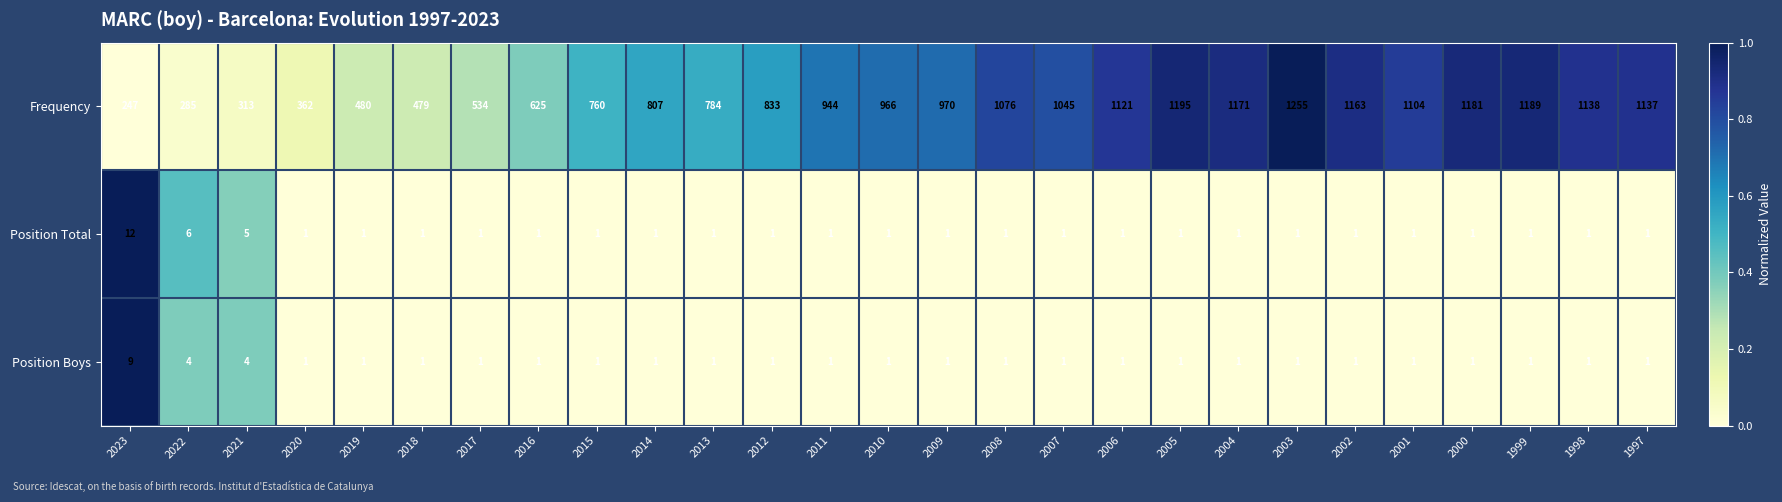

Which series has the widest spread of values?

Frequency